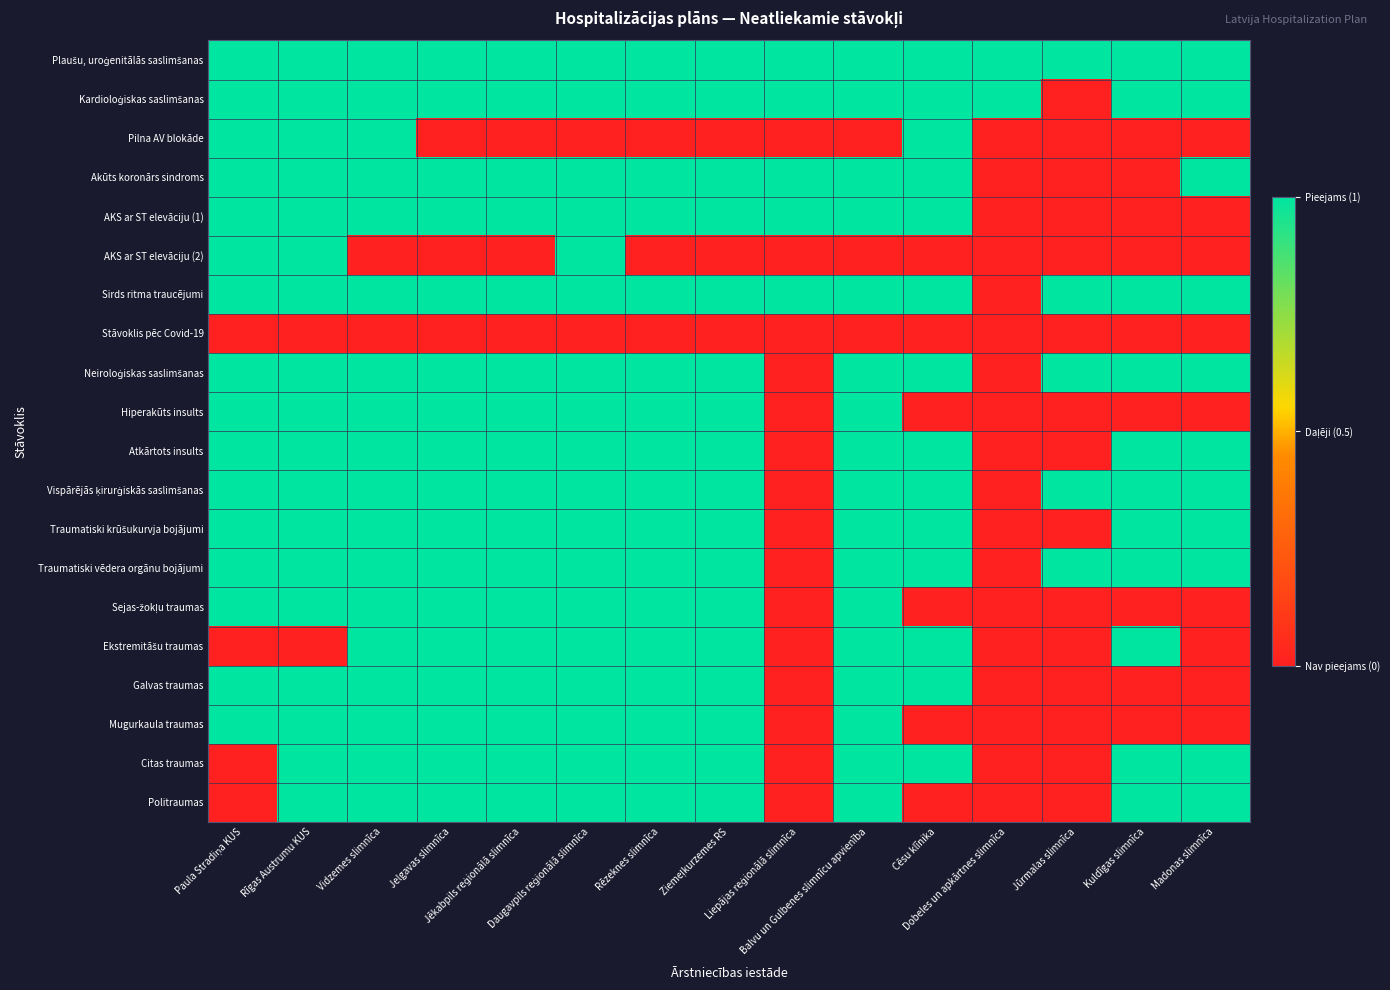

At which category does the chart reach its peak across all series?

Paula Stradiņa KUS